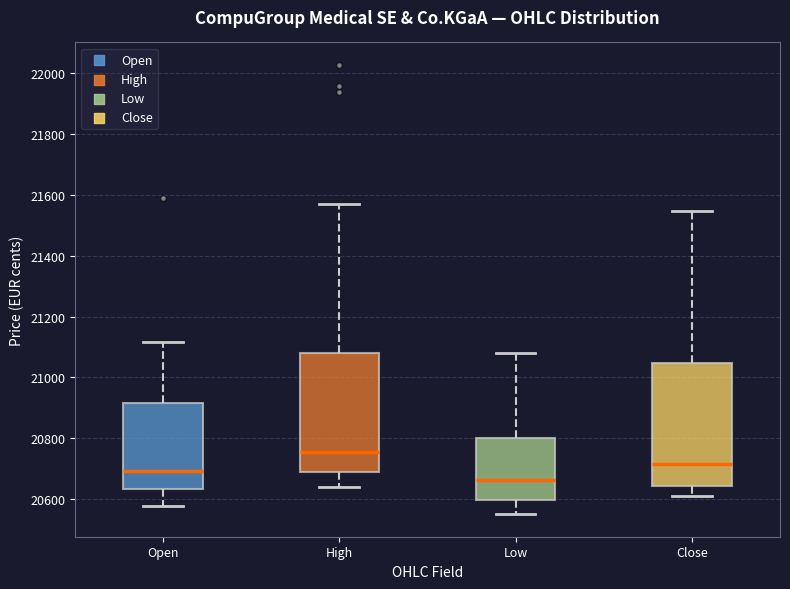

Reading left to right, transcribe this box plot: for each box, give where its median line is, the range the box spans, and where its two whiskers end, as read against the y-axis. The values are not printed on the chart, so give them approximately, as read against the axis.

Open: median 20700, box 20640 to 20920, whiskers 20580 to 21120
High: median 20760, box 20680 to 21080, whiskers 20640 to 21580
Low: median 20660, box 20600 to 20800, whiskers 20560 to 21080
Close: median 20720, box 20640 to 21040, whiskers 20620 to 21540